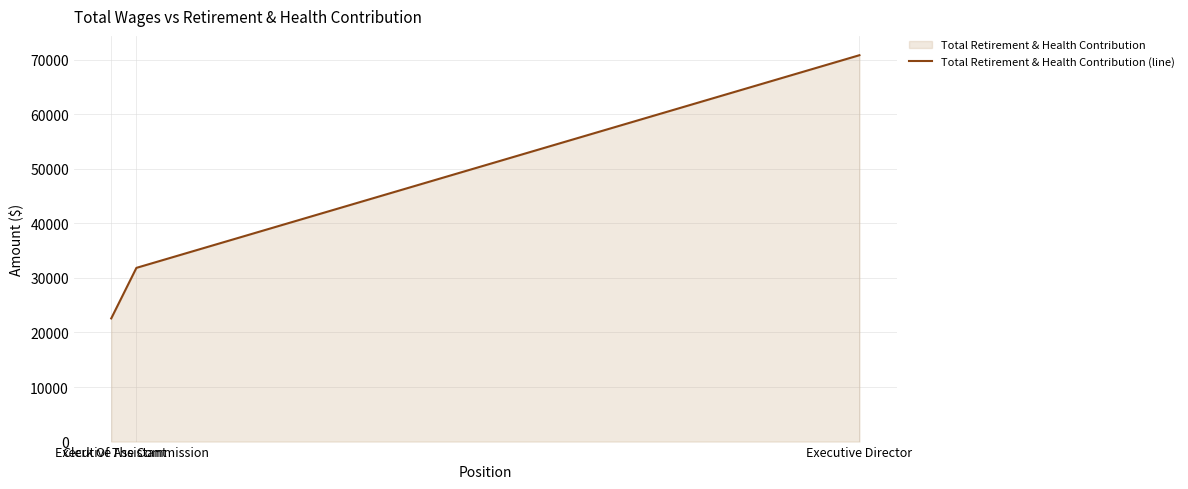

Which category has the highest value across all series?

Executive Director